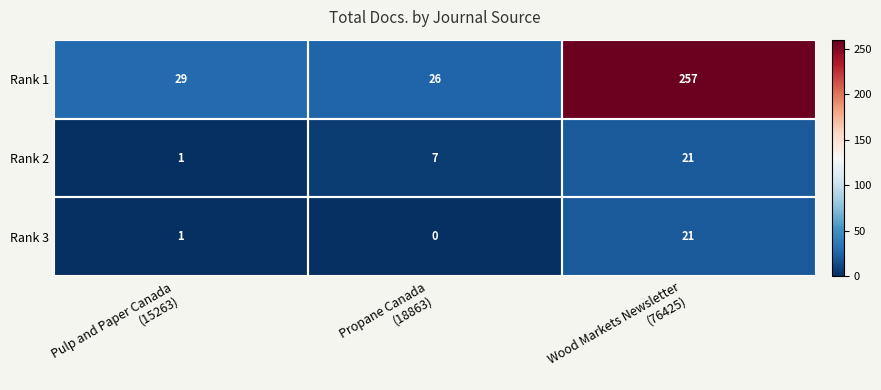

What is the minimum value for Rank 1?

26